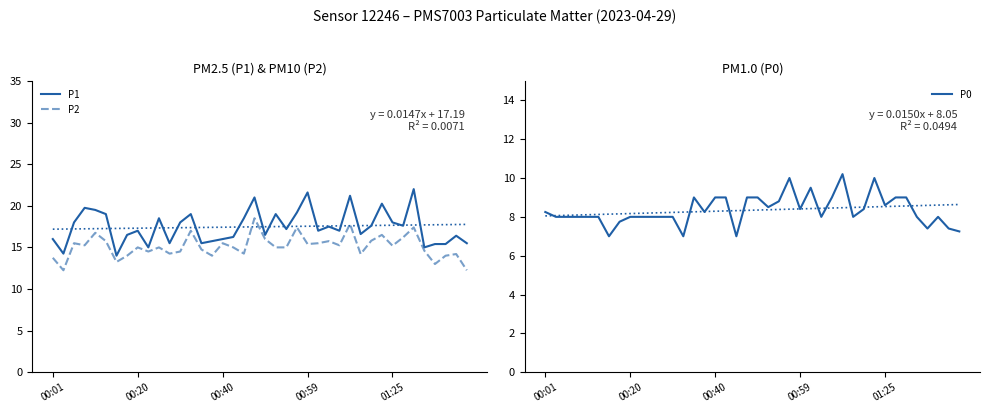

How many values in the P2 series exceed 15?

19